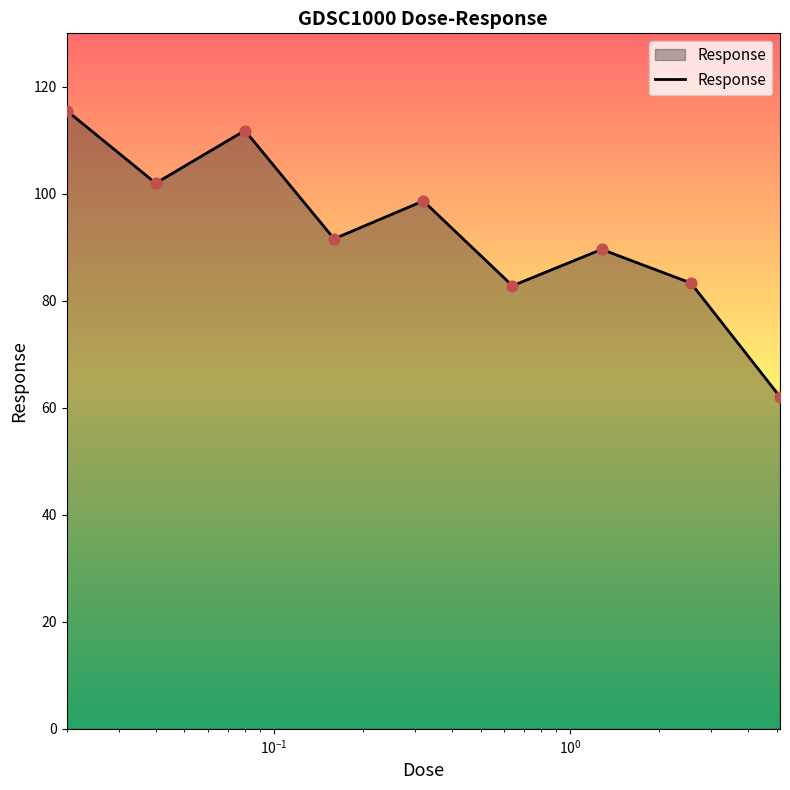

What is the maximum value shown in the chart?

115.6